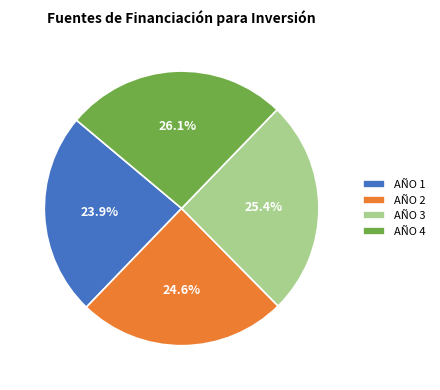

Approximately how many times larger is the value at AÑO 2 compared to AÑO 4?

0.9